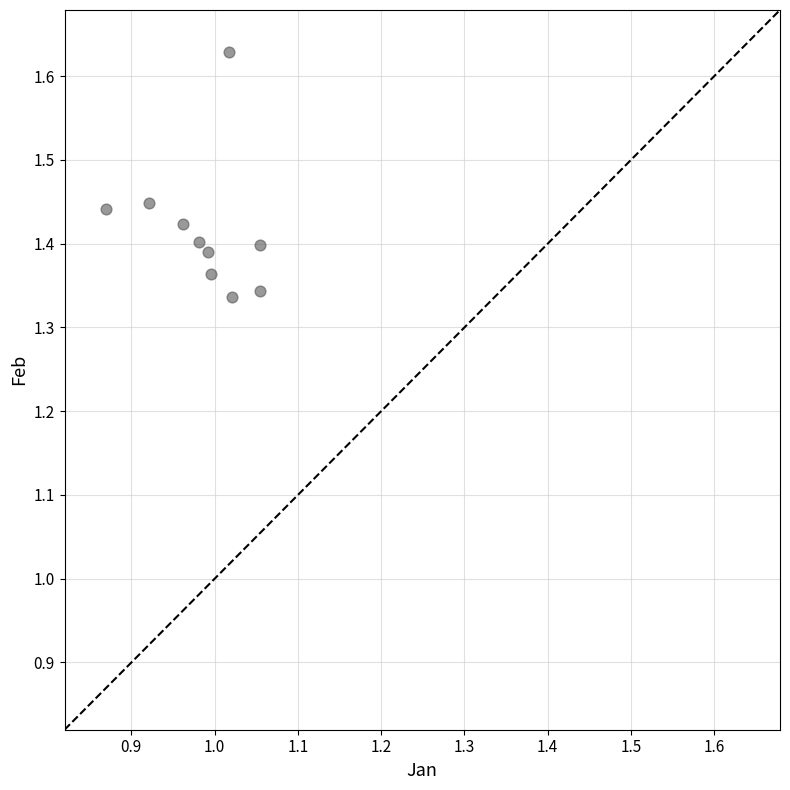

What is the average X value?

1.0